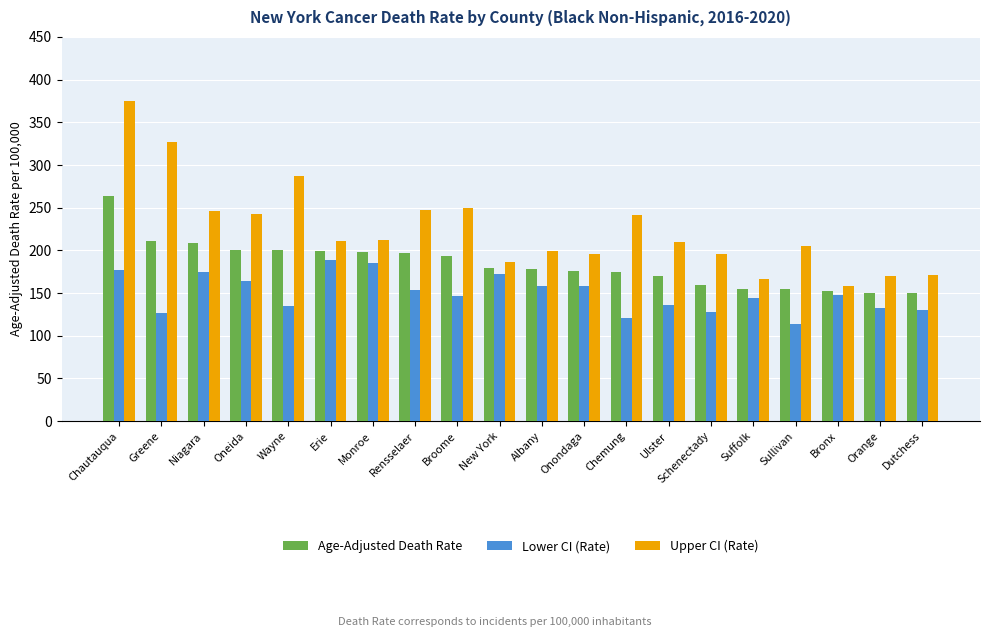

Which series changed the most between Erie and Orange?

Lower CI (Rate)